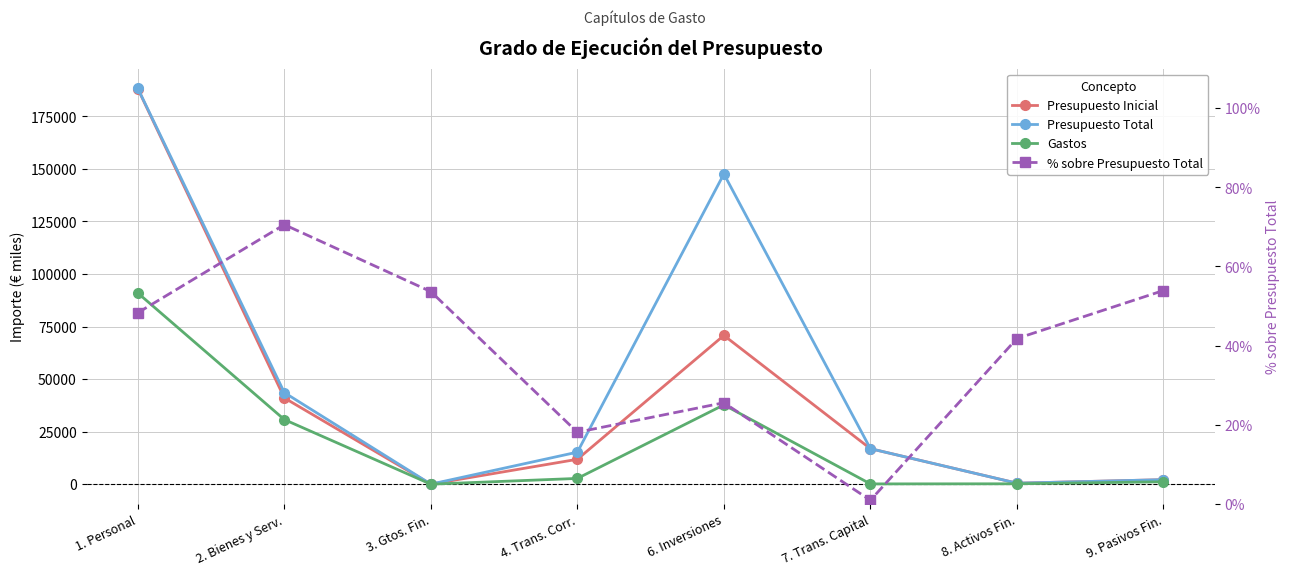

Which series has the widest spread of values?

Presupuesto Total